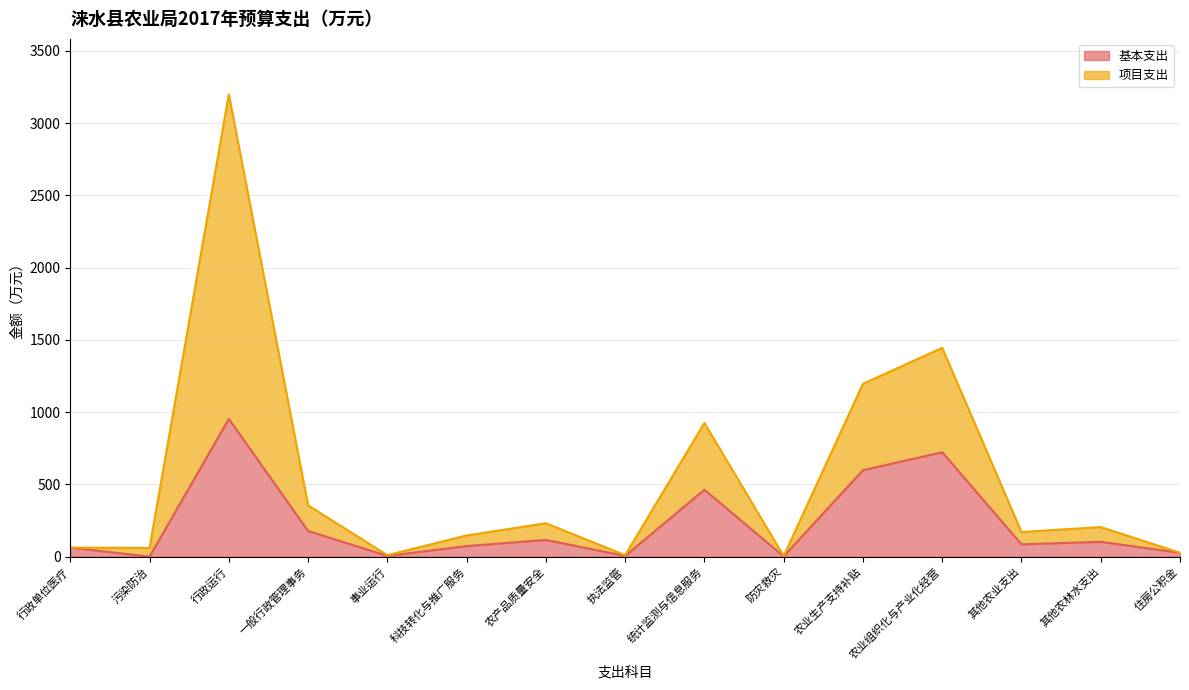

True or false: 基本支出 has a value of 177.5 at 一般行政管理事务.

True